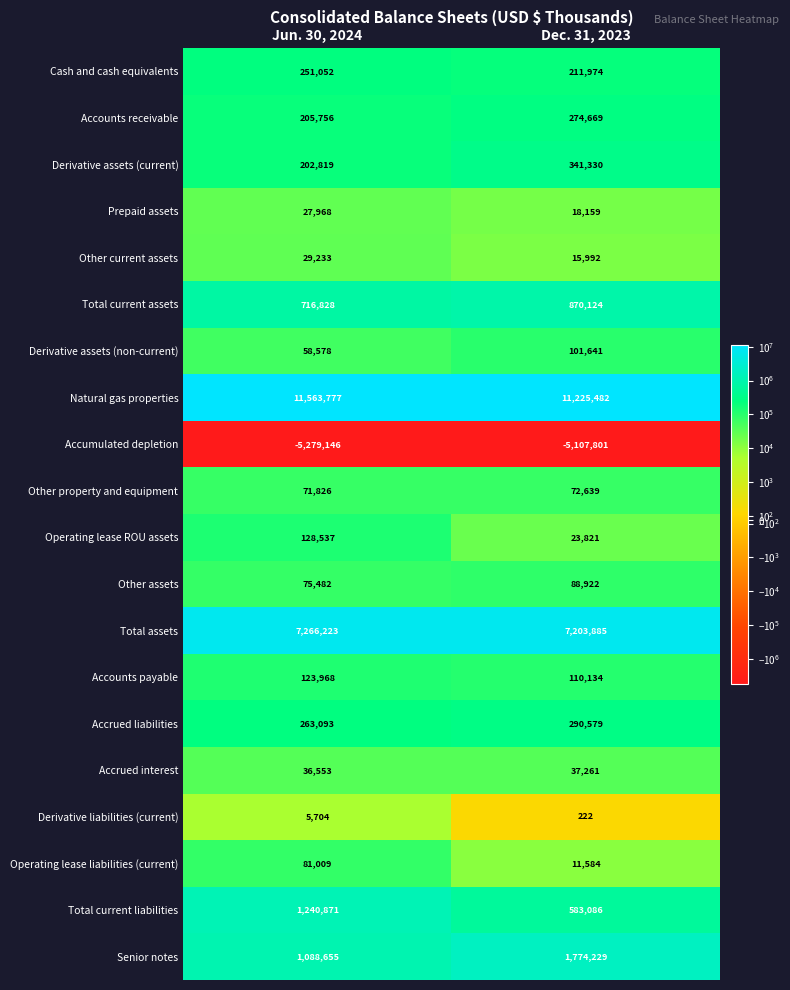

Between Jun. 30, 2024 and Dec. 31, 2023, which series saw the biggest shift?

Senior notes